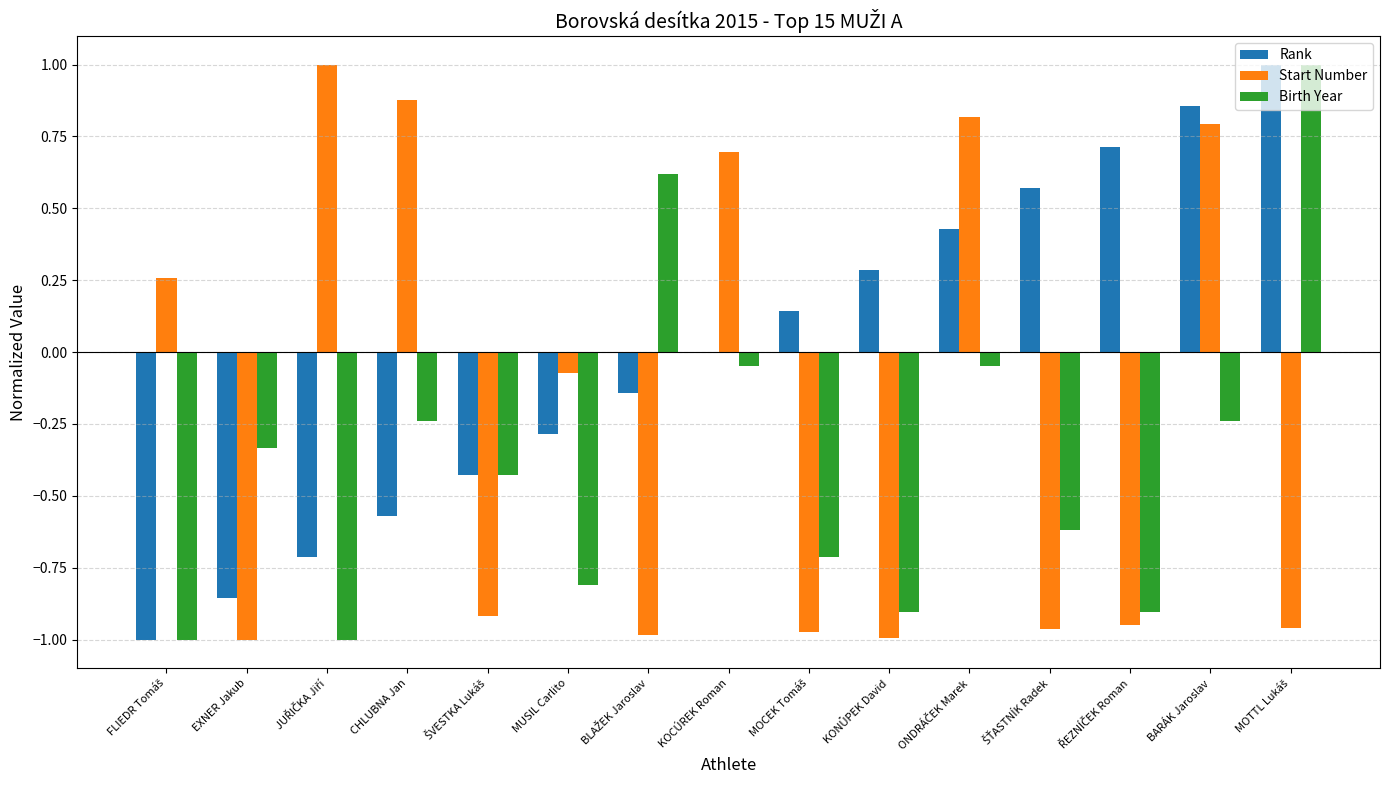

At which category is the sum across all series the highest?

BARÁK Jaroslav